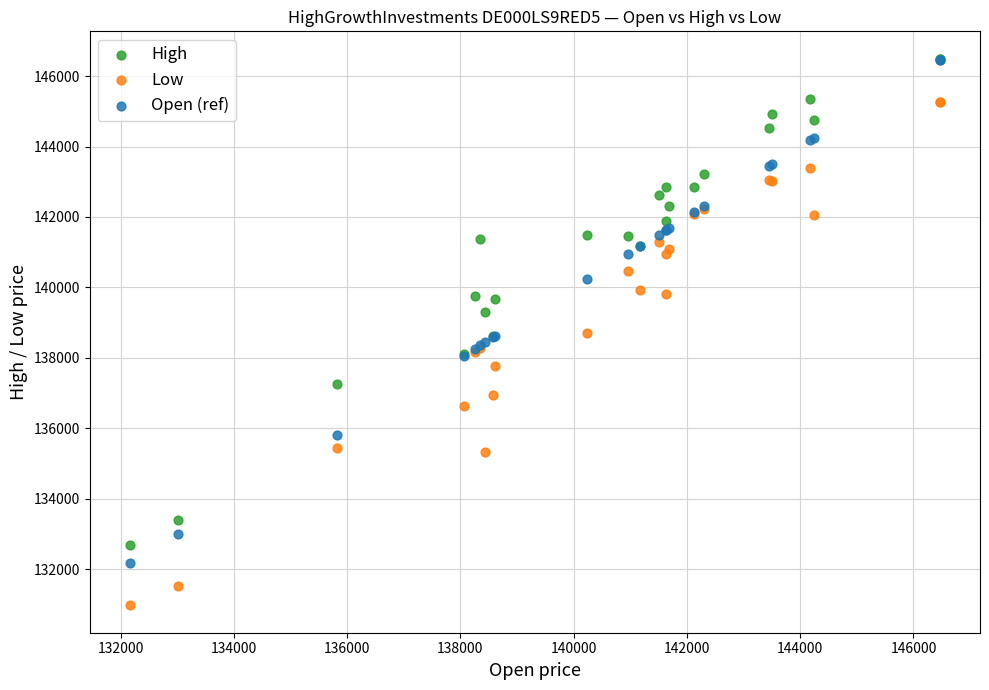

Which series reaches the minimum Y coordinate?

Low